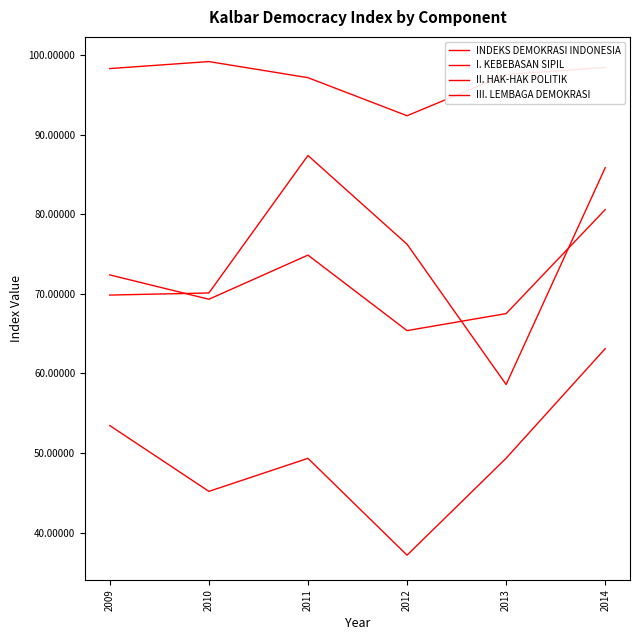

List the series in order of their peak value, lowest first.

II. HAK-HAK POLITIK, INDEKS DEMOKRASI INDONESIA, III. LEMBAGA DEMOKRASI, I. KEBEBASAN SIPIL